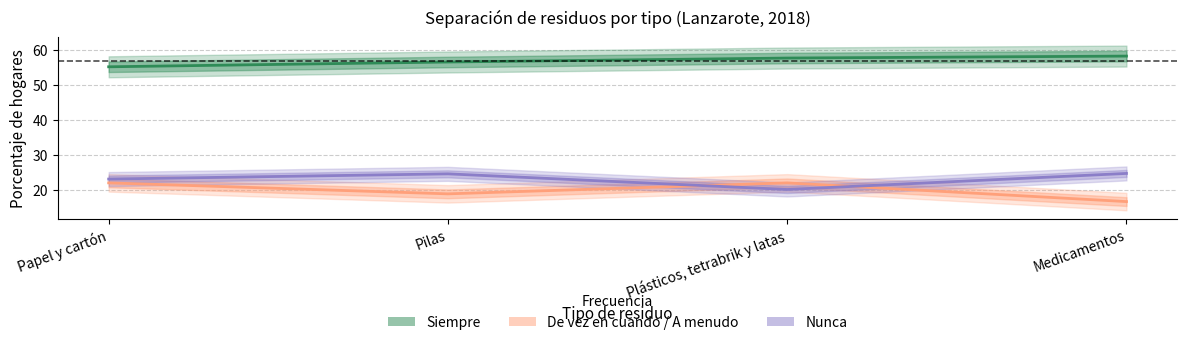

Where is Siempre nearest to the value 56?

Pilas